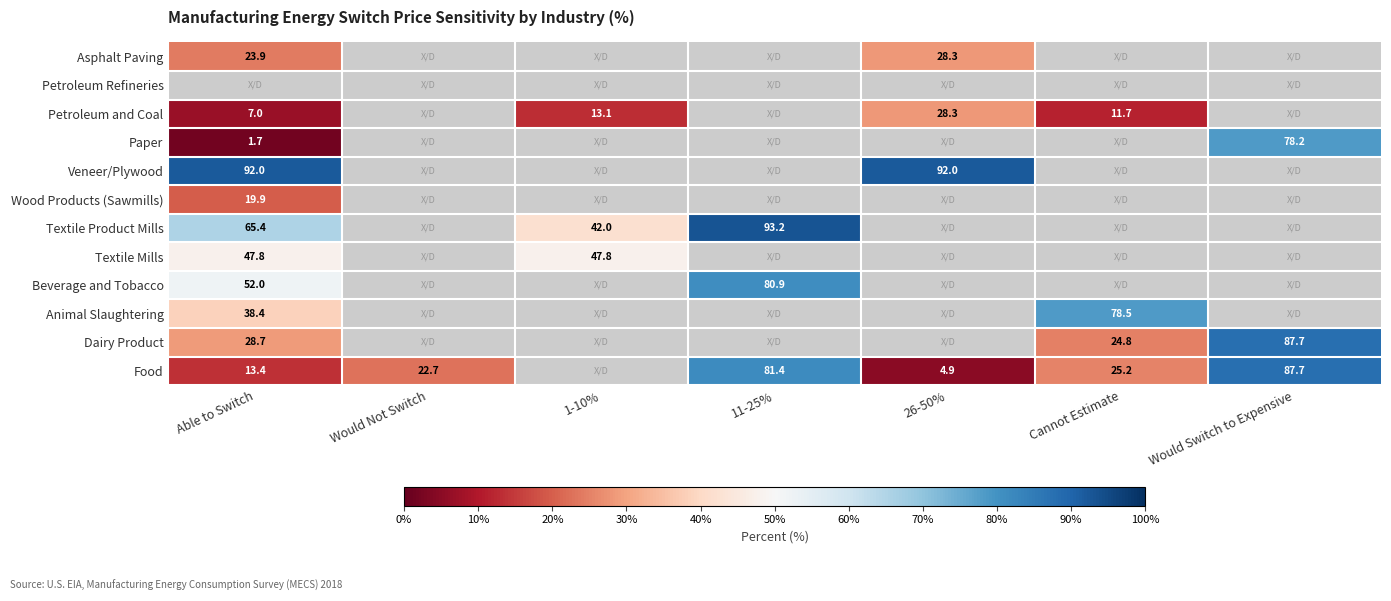

Is it true that Petroleum and Coal equals 13.1 at 1-10%?

True